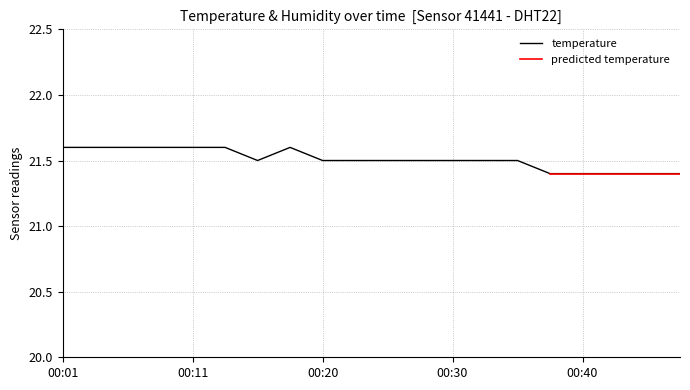

What is the value of the 1st point from the left?

21.6